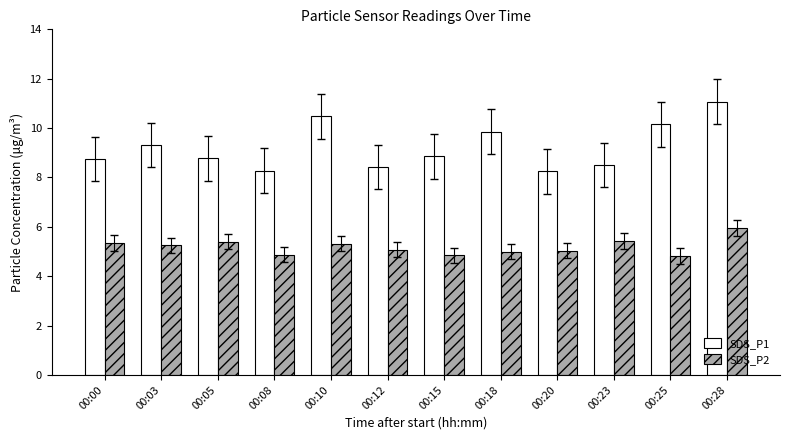

Are the bars grouped side by side (vs. stacked)?

Yes